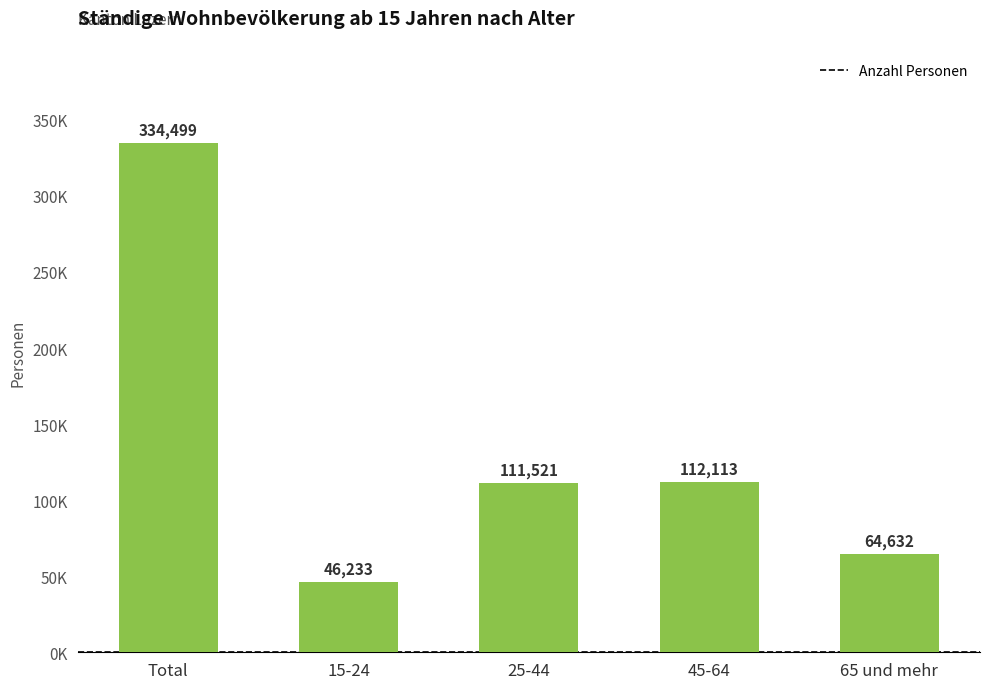

Does the chart contain stacked bars?

No